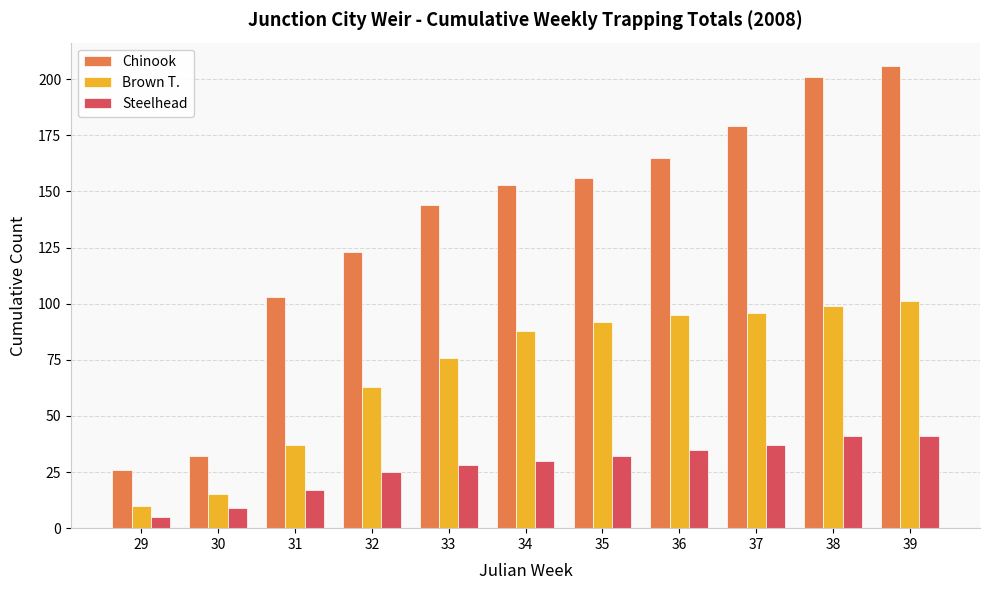

List the series in order of their overall mean, lowest first.

Steelhead, Brown T., Chinook